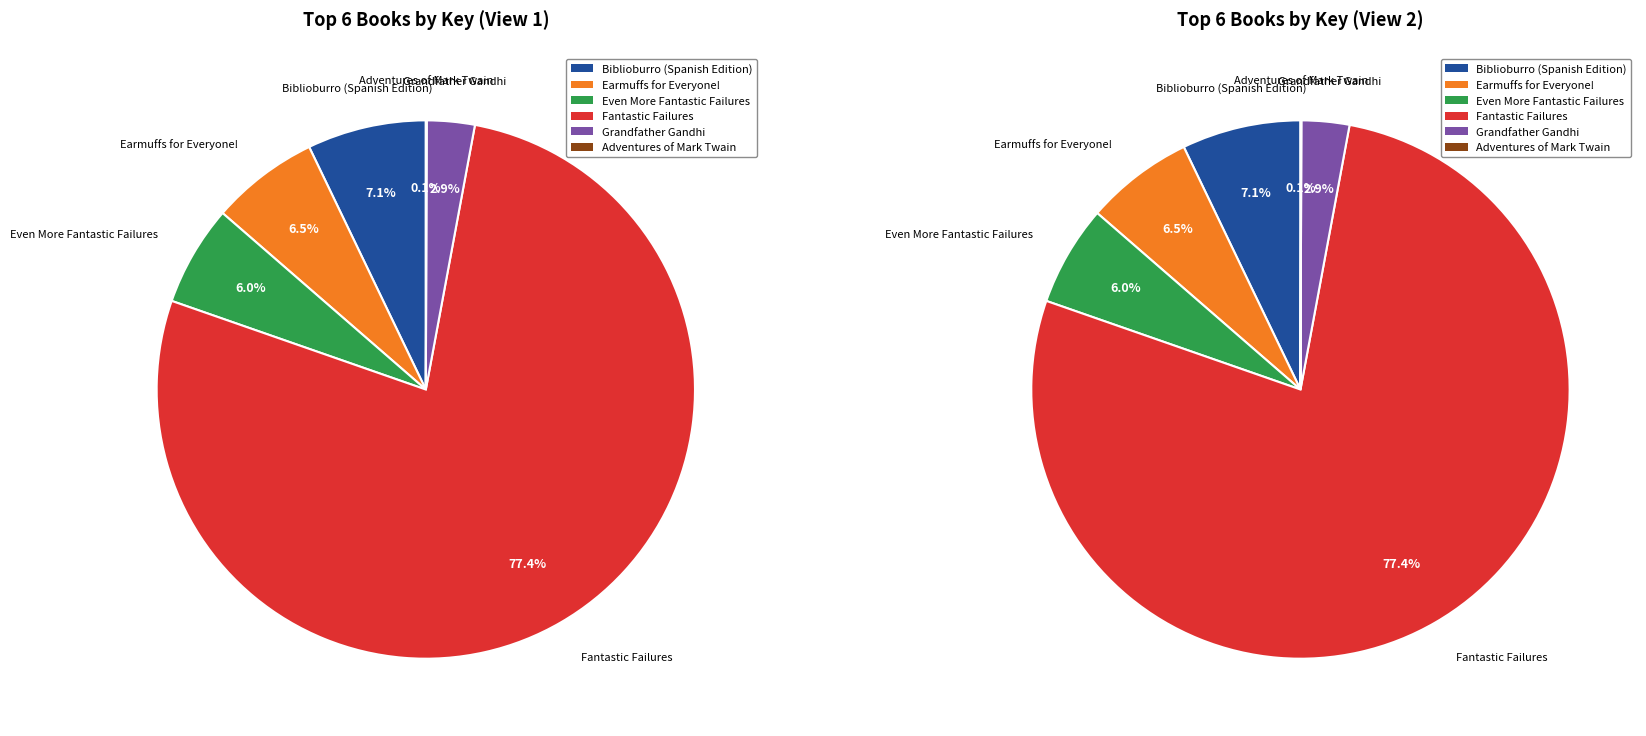

How much of the chart is everything except Even More Fantastic Failures?

94.0%